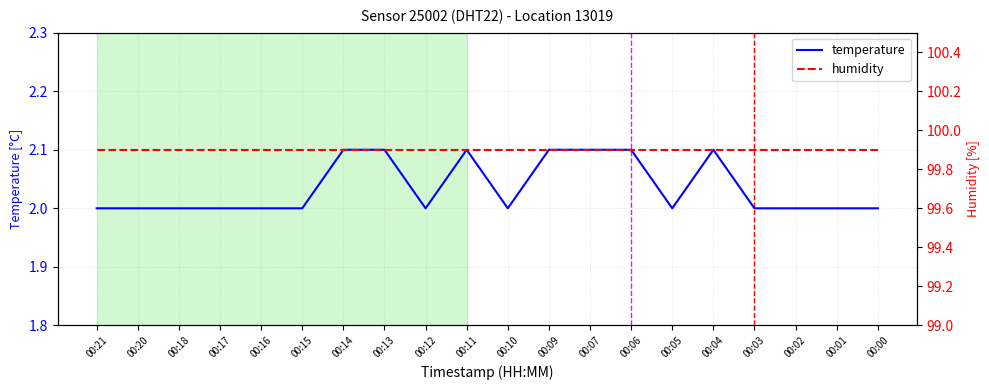

Reading left to right, transcribe all the data shown in this chart.

temperature: 00:00=2.0	00:01=2.0	00:02=2.0	00:03=2.0	00:04=2.1	00:05=2.0	00:06=2.1	00:07=2.1	00:09=2.1	00:10=2.0	00:11=2.1	00:12=2.0	00:13=2.1	00:14=2.1	00:15=2.0	00:16=2.0	00:17=2.0	00:18=2.0	00:20=2.0	00:21=2.0
humidity: 00:00=99.9	00:01=99.9	00:02=99.9	00:03=99.9	00:04=99.9	00:05=99.9	00:06=99.9	00:07=99.9	00:09=99.9	00:10=99.9	00:11=99.9	00:12=99.9	00:13=99.9	00:14=99.9	00:15=99.9	00:16=99.9	00:17=99.9	00:18=99.9	00:20=99.9	00:21=99.9